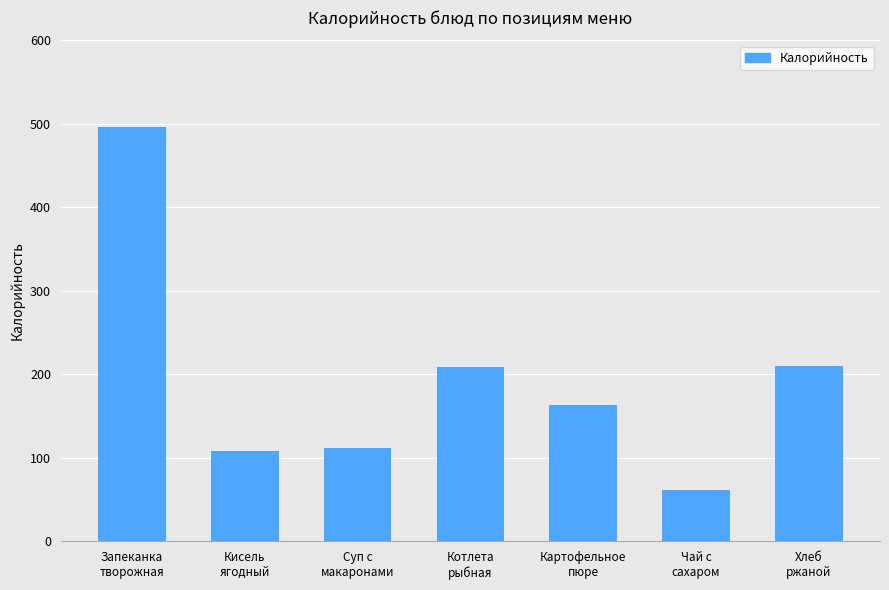

What is the minimum value shown in the chart?

62.0